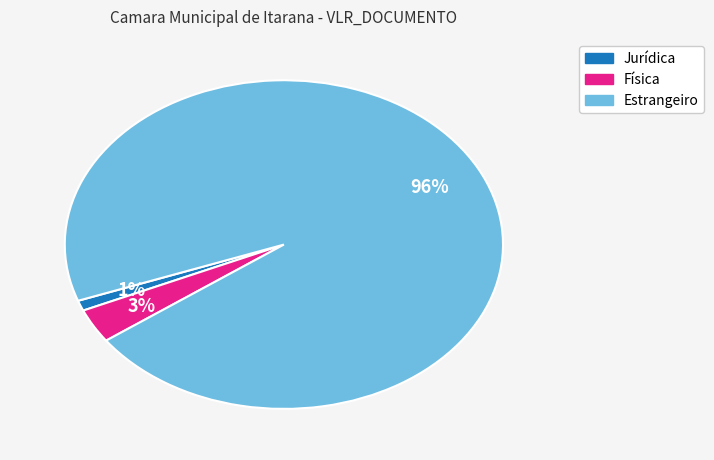

To the nearest percent, what is the average slice percentage?

33%